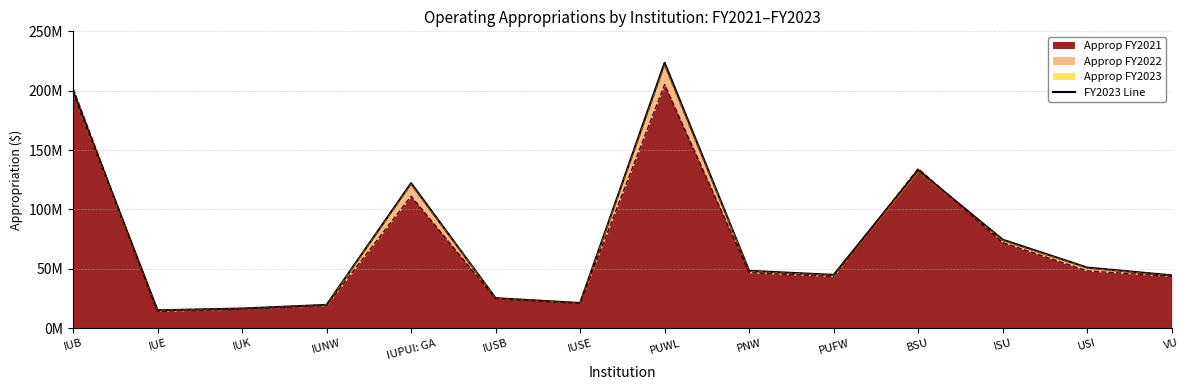

Rank the categories by value from highest to lowest.

PUWL, IUB, BSU, IUPUI: GA, ISU, USI, PNW, PUFW, VU, IUSB, IUSE, IUNW, IUK, IUE